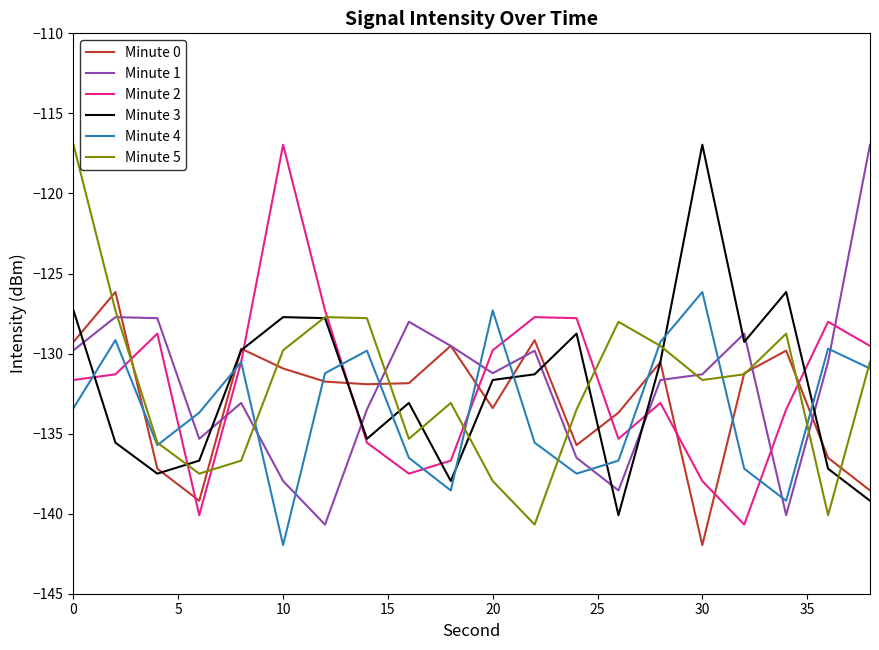

True or false: Minute 1 has more than 2 interior local peaks.

True